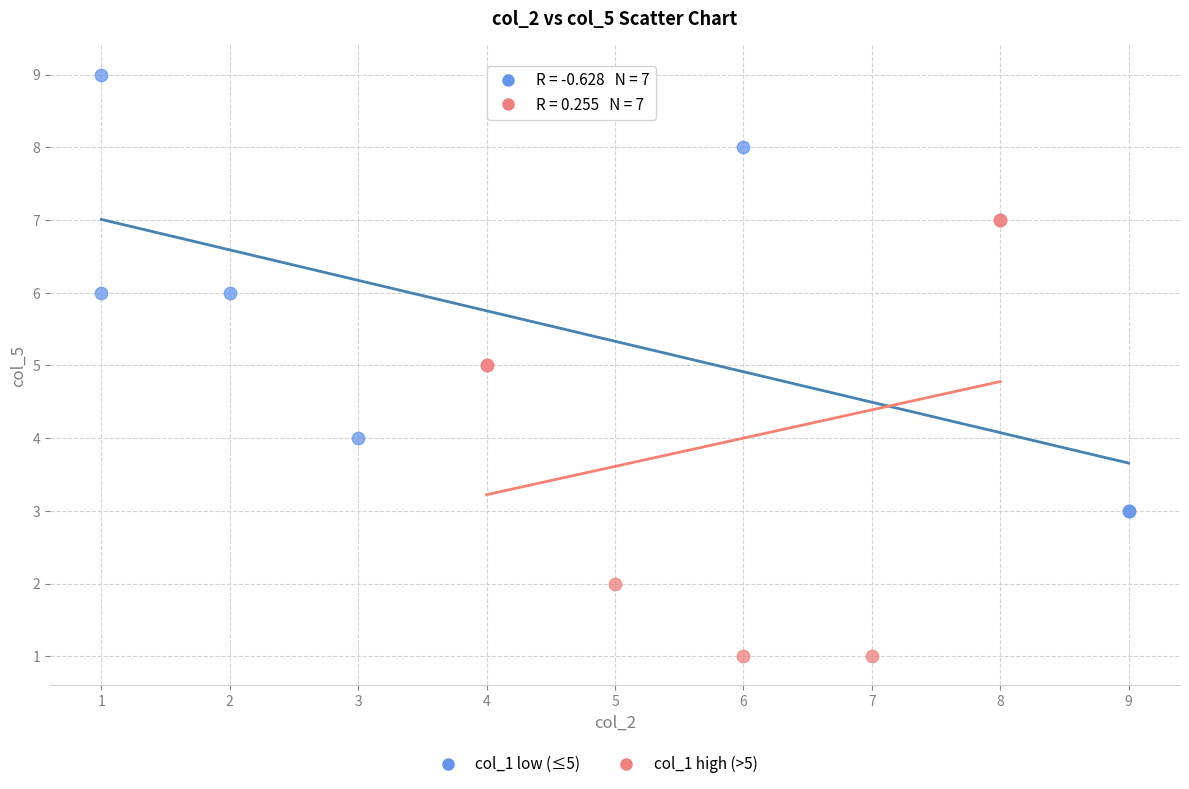

Which series contains the lowest Y value?

col_1 high (>5)